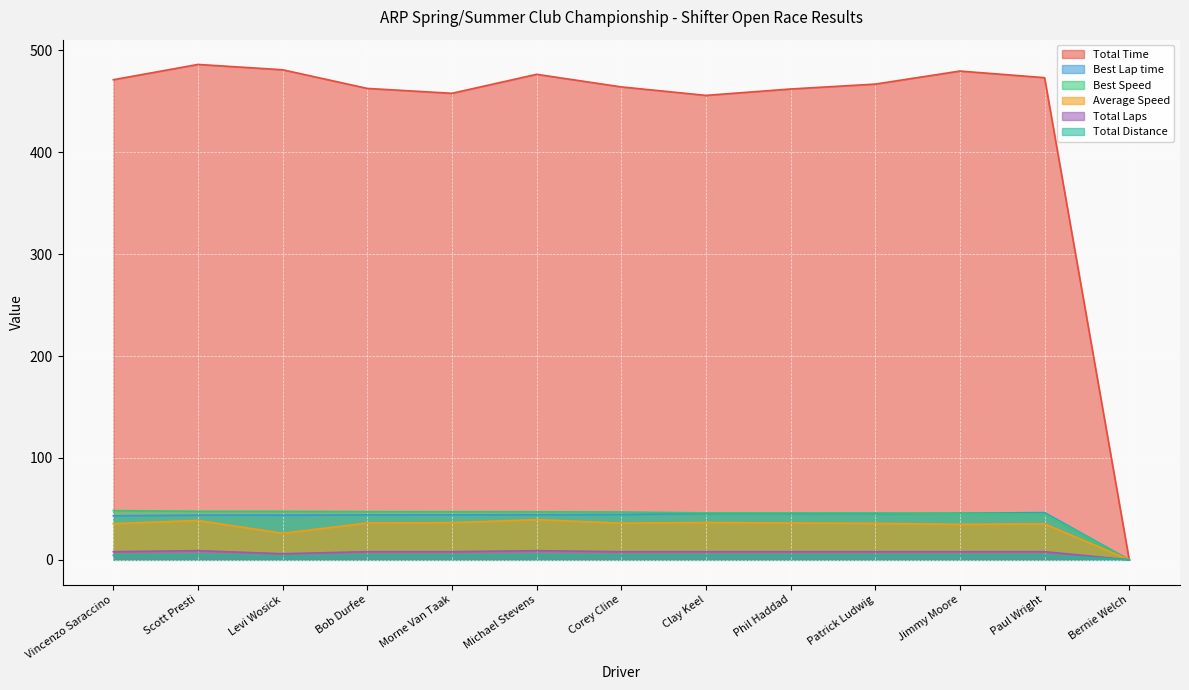

Which series has the widest spread of values?

Total Time